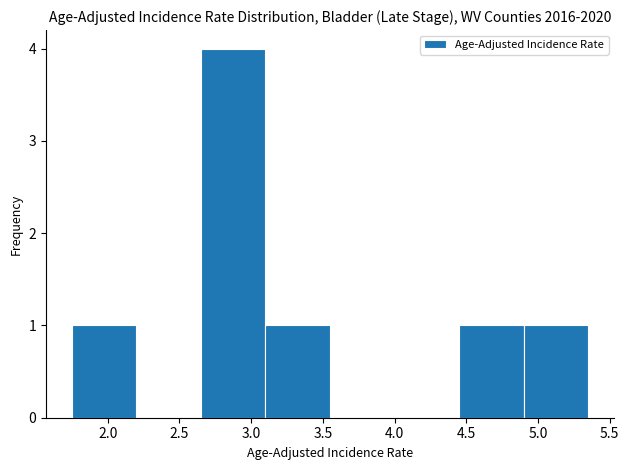

Reading left to right, transcribe this chart: for each bar, give the range it covers on the x-axis and its height. The values are not printed on the chart, so give them approximately, as read against the axis.

1.75 to 2.20: 1
2.20 to 2.65: 0
2.65 to 3.10: 4
3.10 to 3.55: 1
3.55 to 4.00: 0
4.00 to 4.45: 0
4.45 to 4.90: 1
4.90 to 5.35: 1